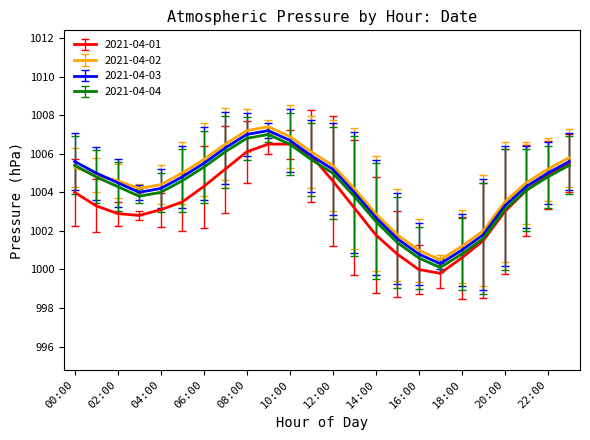

True or false: 2021-04-04 and 2021-04-03 cross at least once.

False